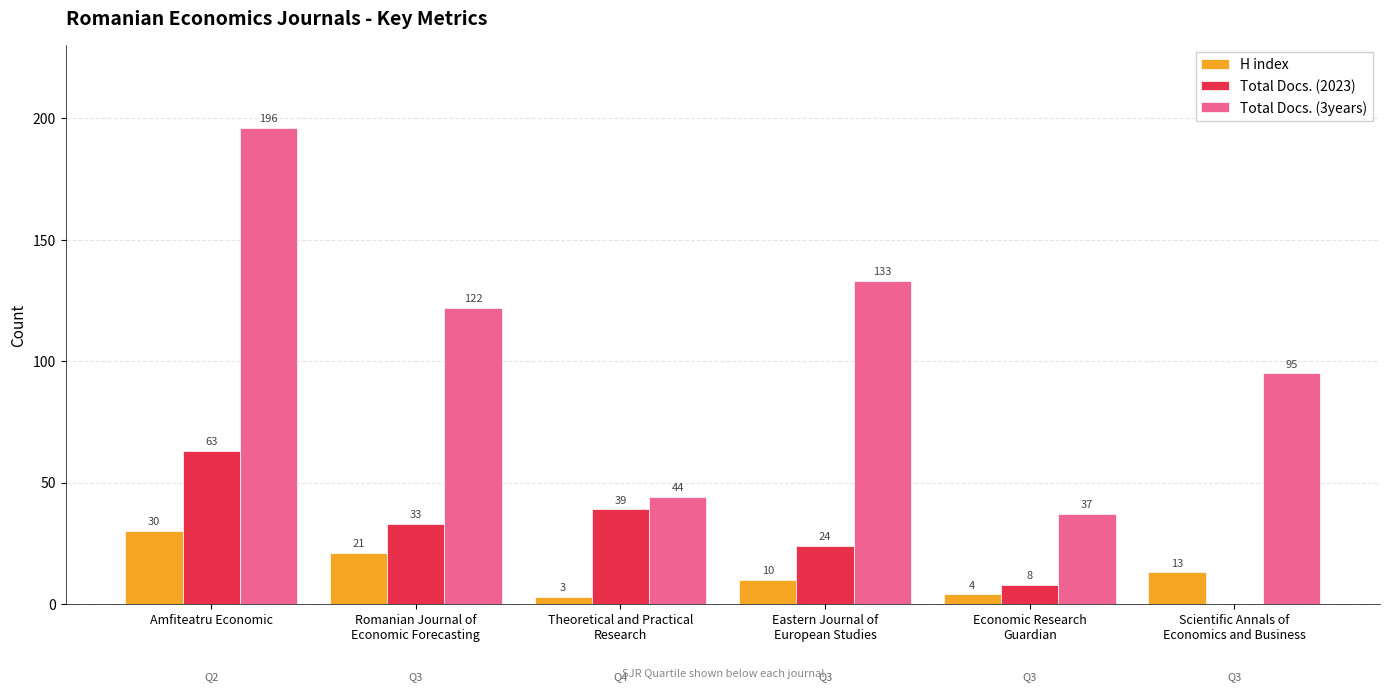

At which label is H index closest to 16?

Scientific Annals of
Economics and Business